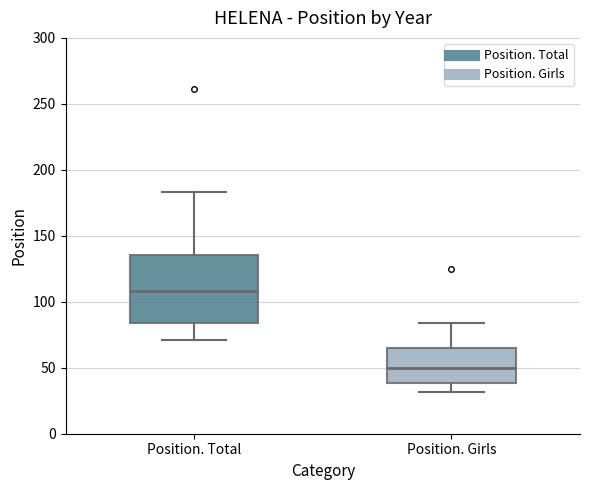

Where is the upper edge of the box for Position. Total on the y-axis? The values are not printed on the chart, so give them approximately, as read against the axis.

135